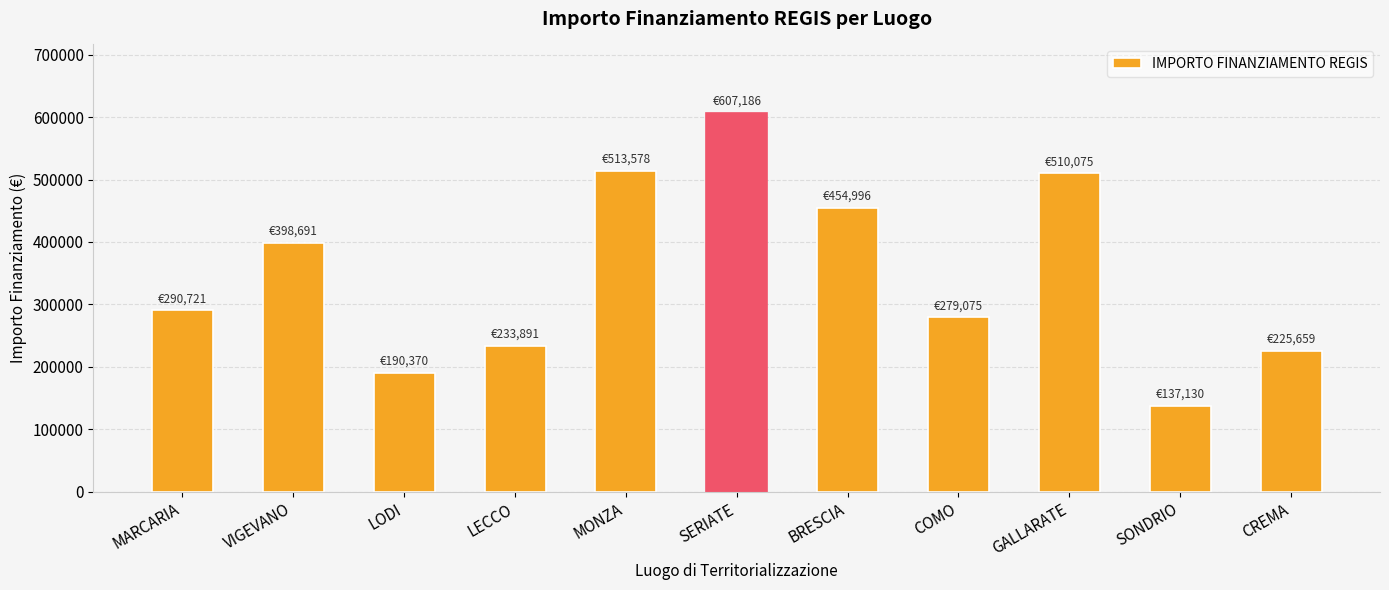

What is the ratio of the value at LODI to the value at MONZA?

0.4